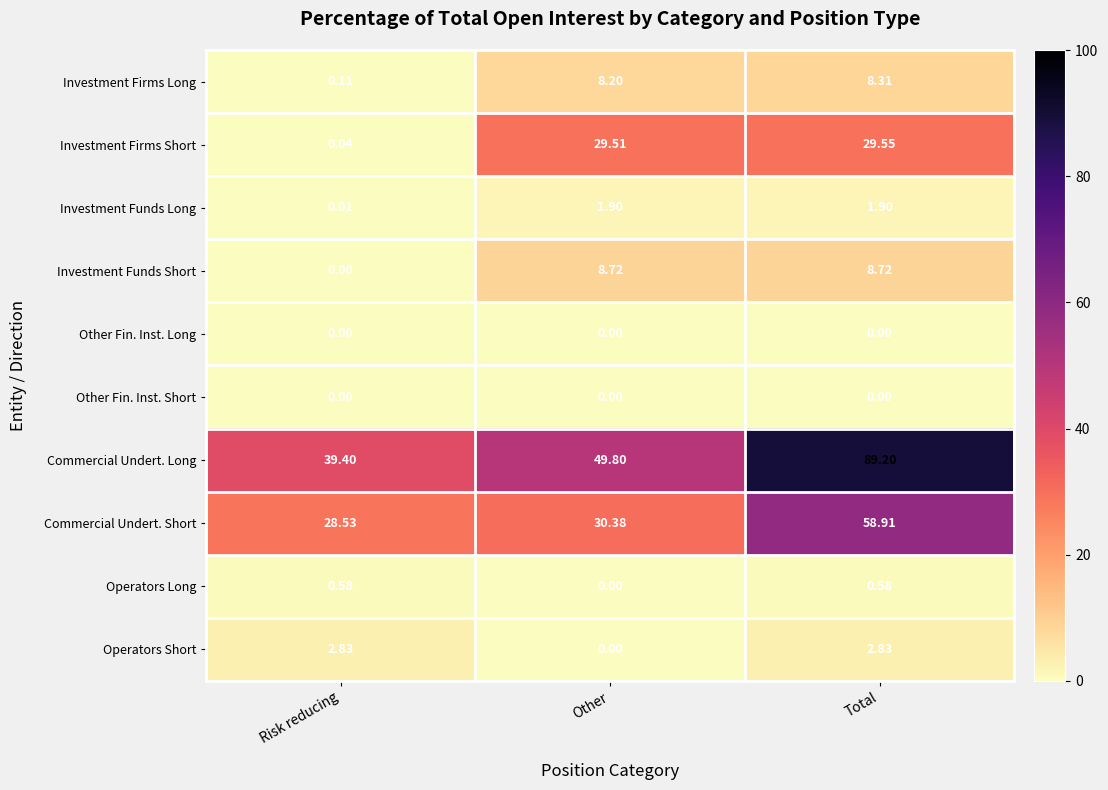

Which label corresponds to the largest value in the chart?

Total